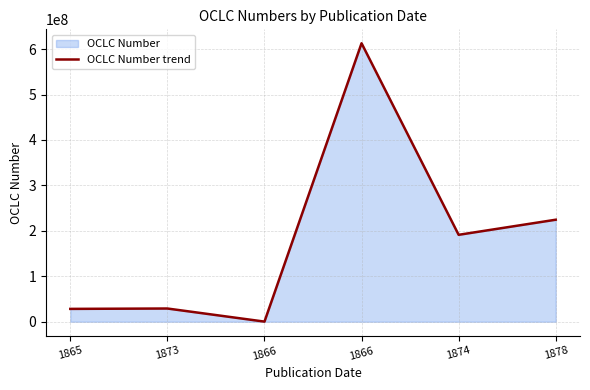

How many interior local peaks (higher than both neighbors) does the data have?

2